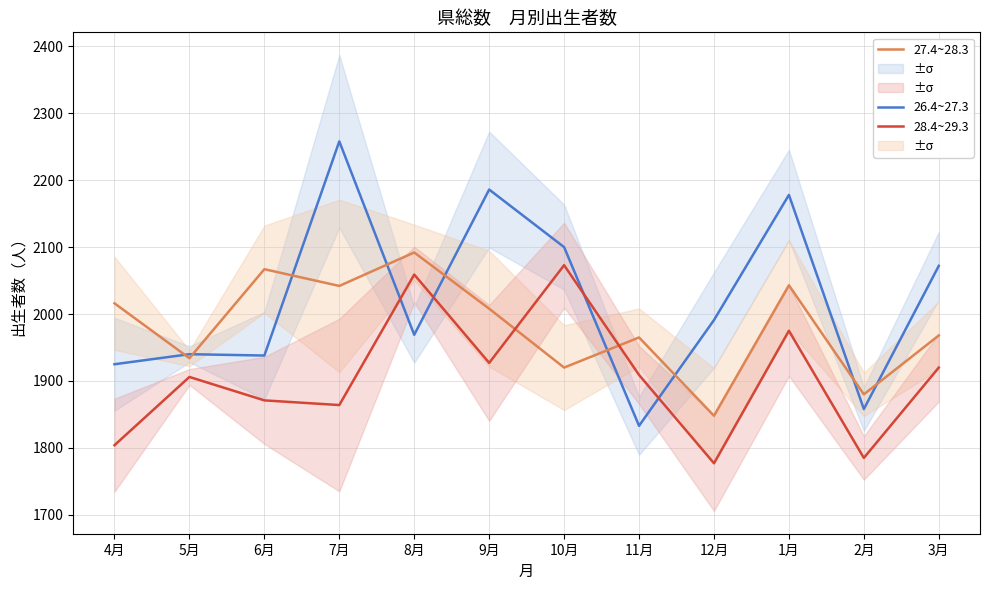

The 27.4~28.3 series shows 2966 at 7月. True or false?

False